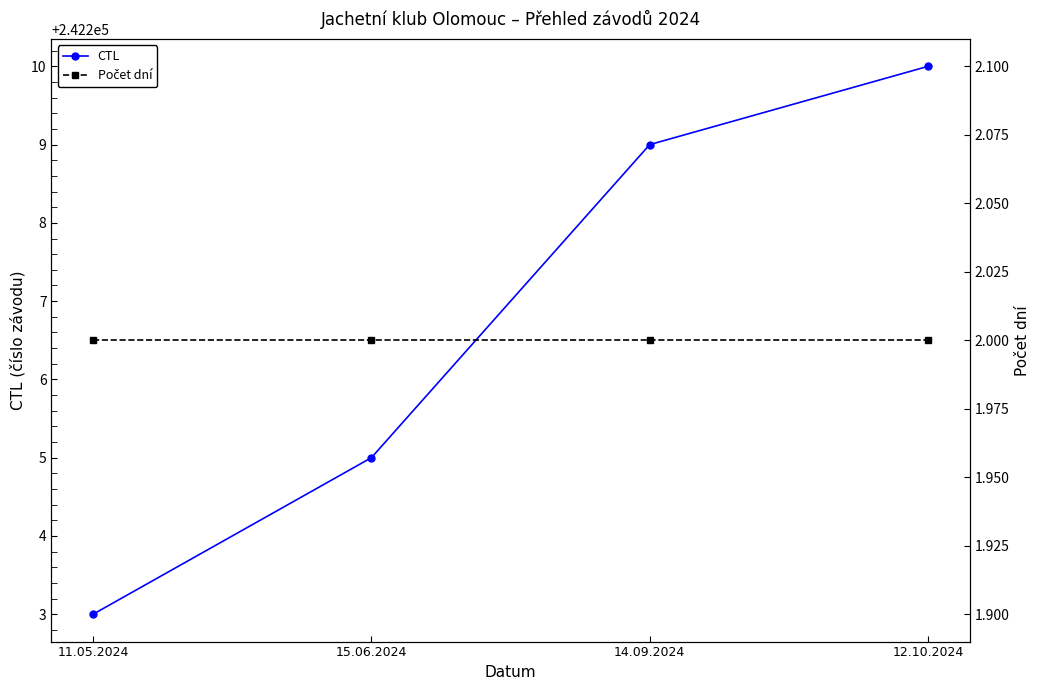

What is the average value of the Počet dní series?

2